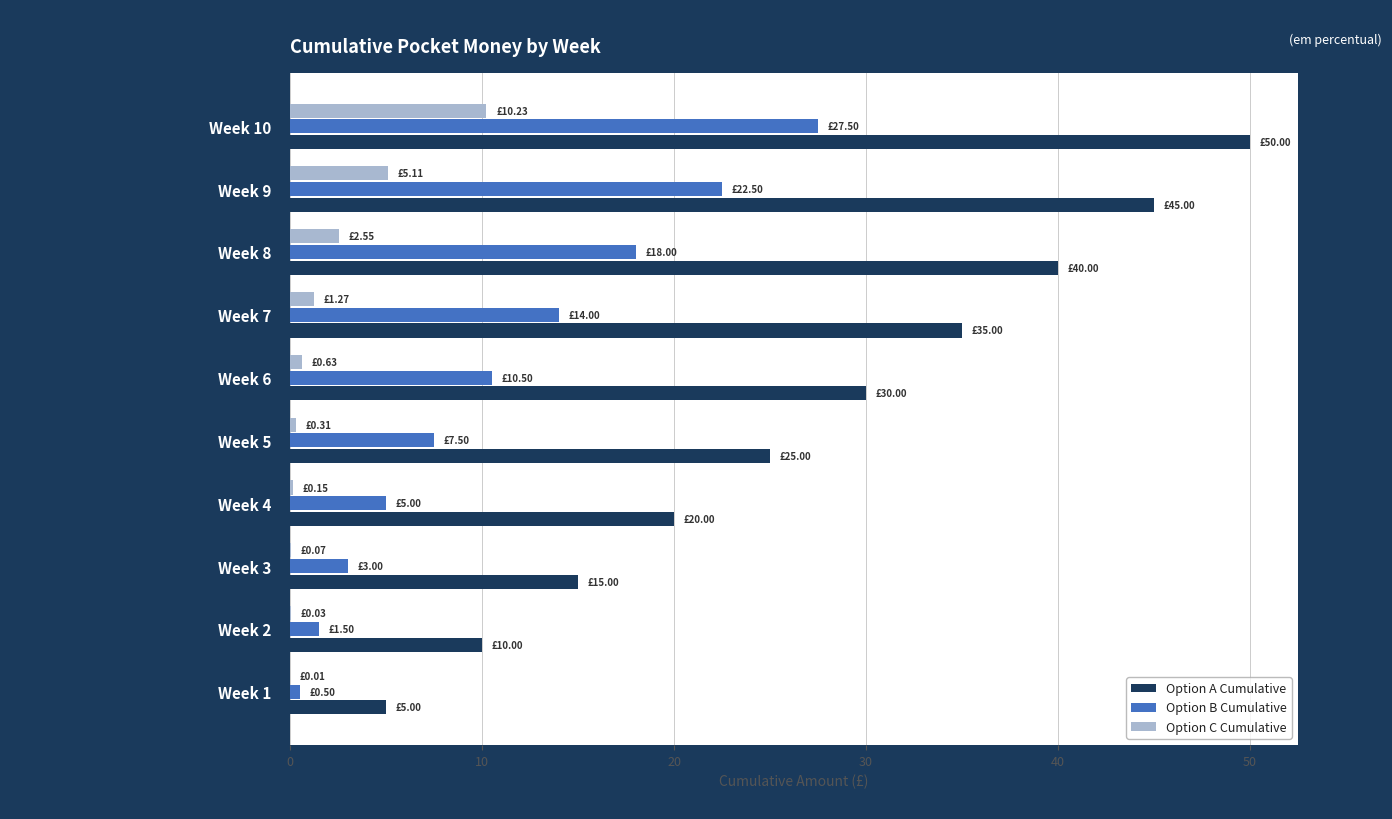

What is the sum of all Option A Cumulative values?

275.0